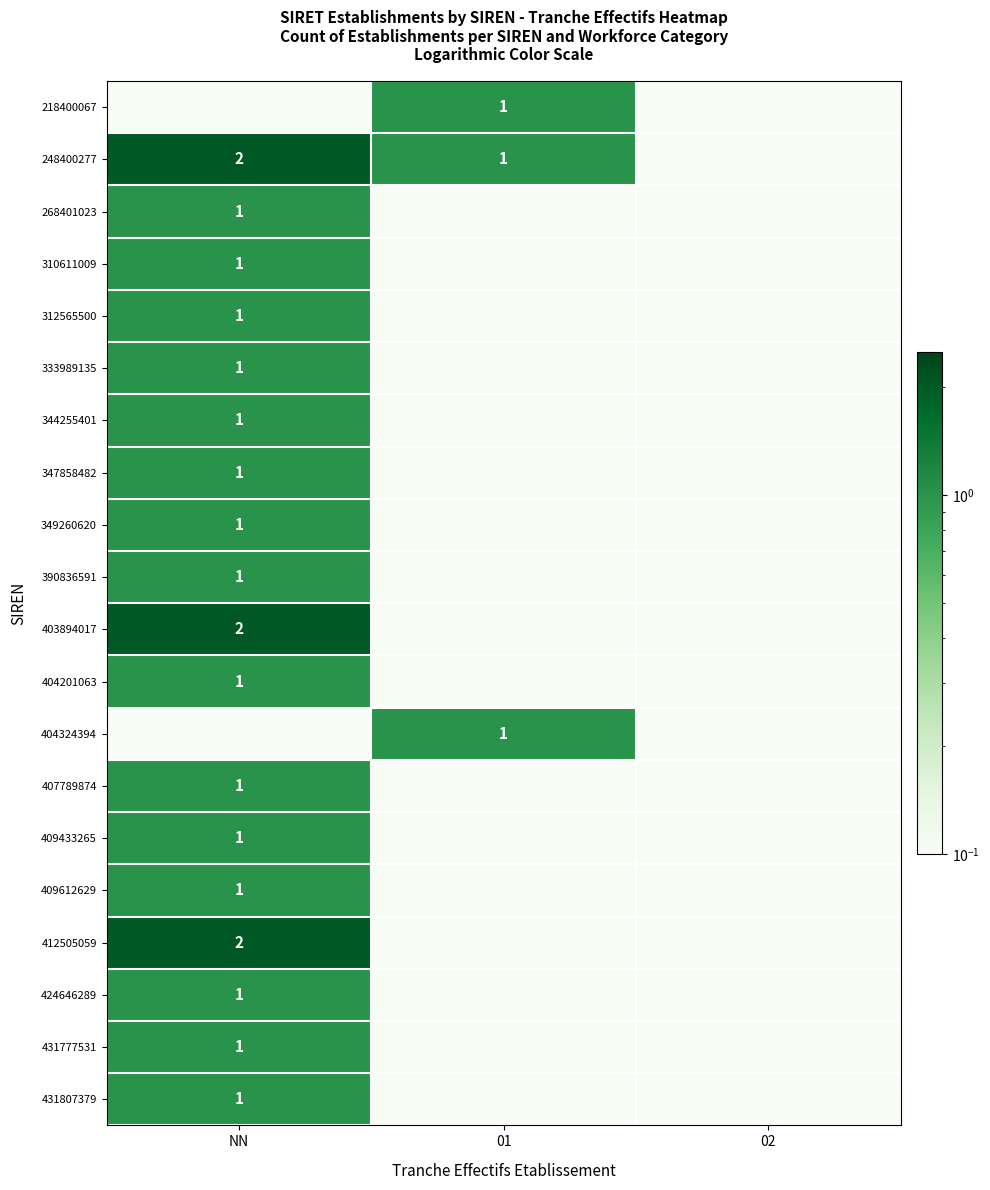

The 412505059 series shows 3.1 at NN. True or false?

False